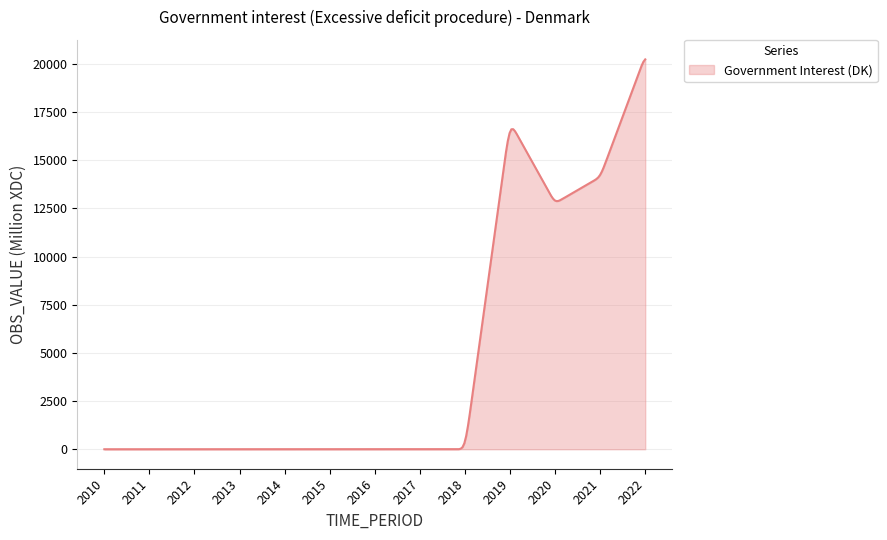

What is the difference between the maximum and minimum values?

20238.9